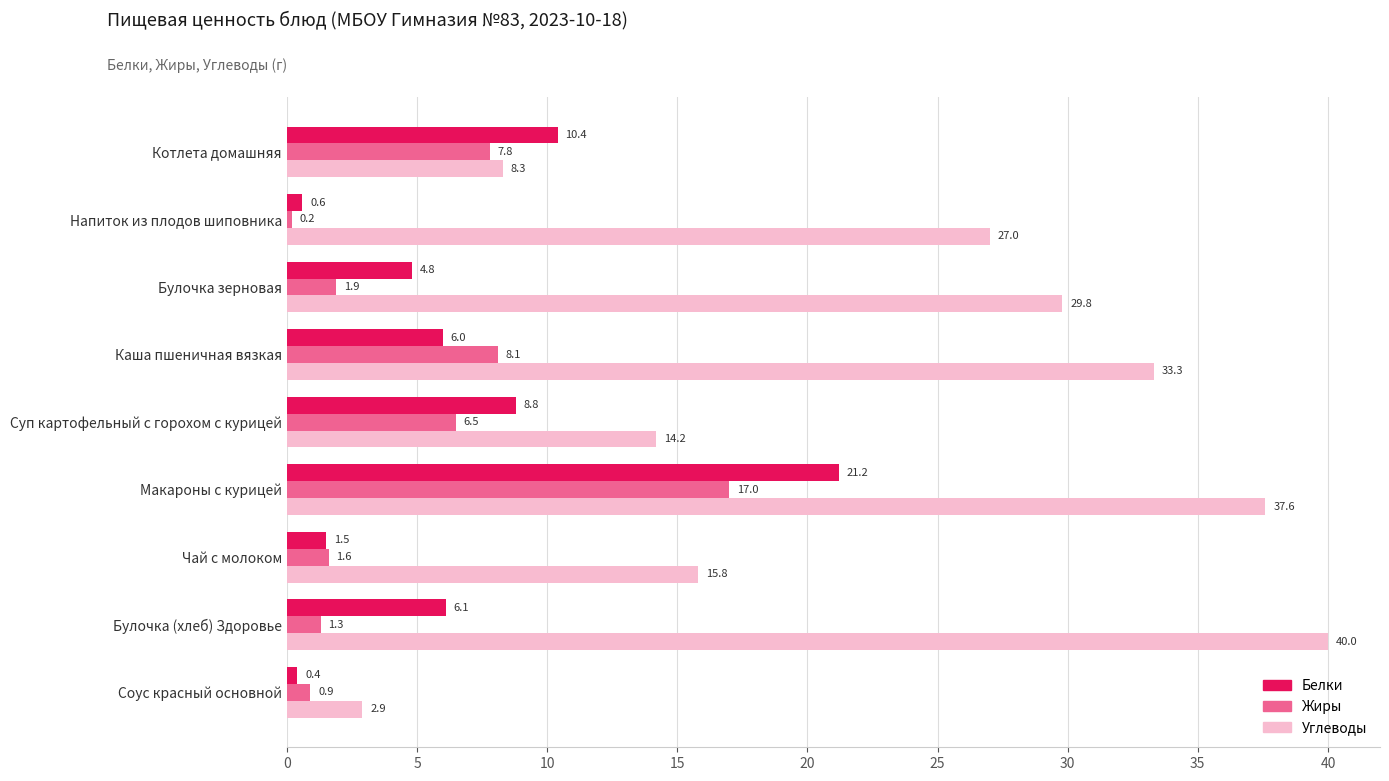

At how many categories does at least one series exceed 33?

3